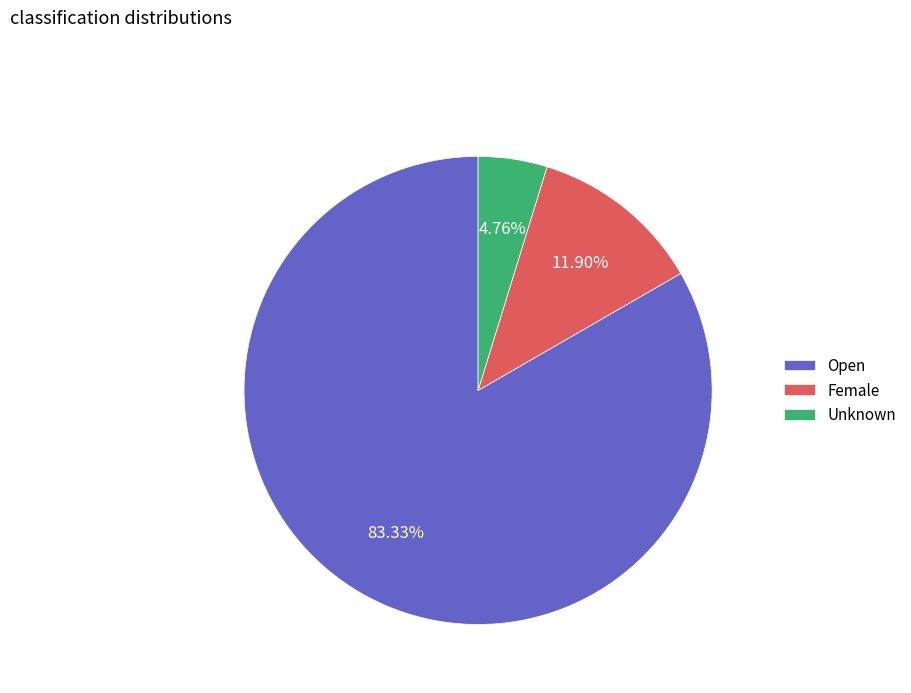

What percentage is NOT represented by Open?

16.7%